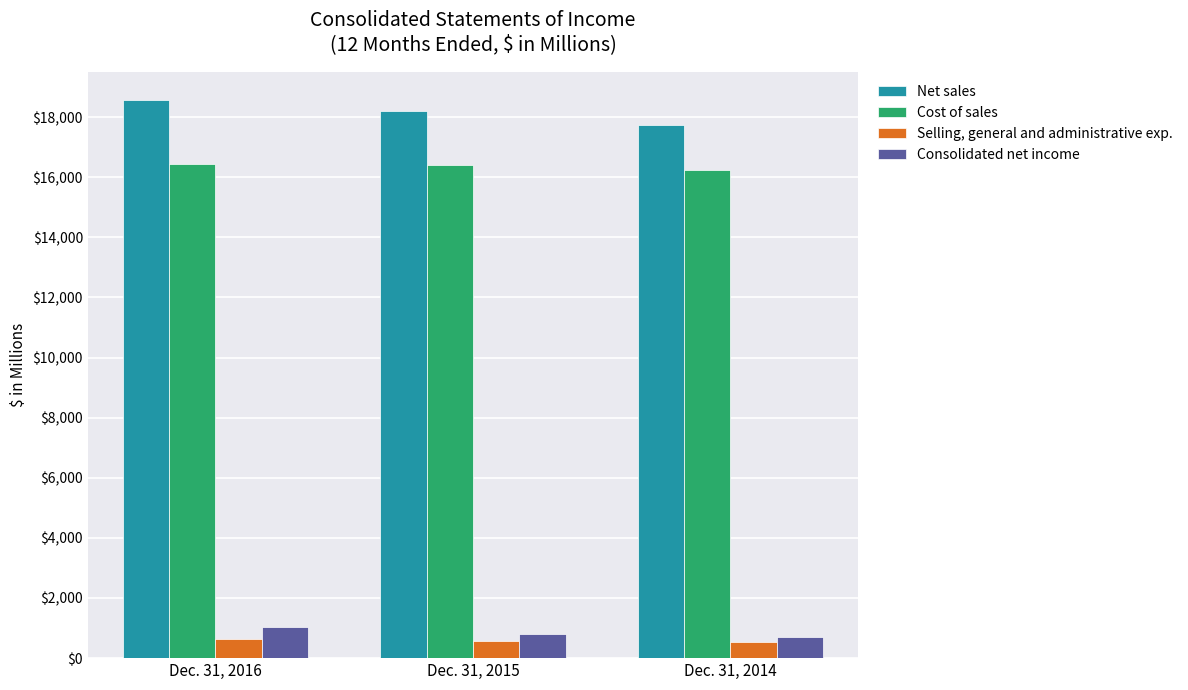

True or false: Cost of sales has a value of 16391.6 at Dec. 31, 2015.

True